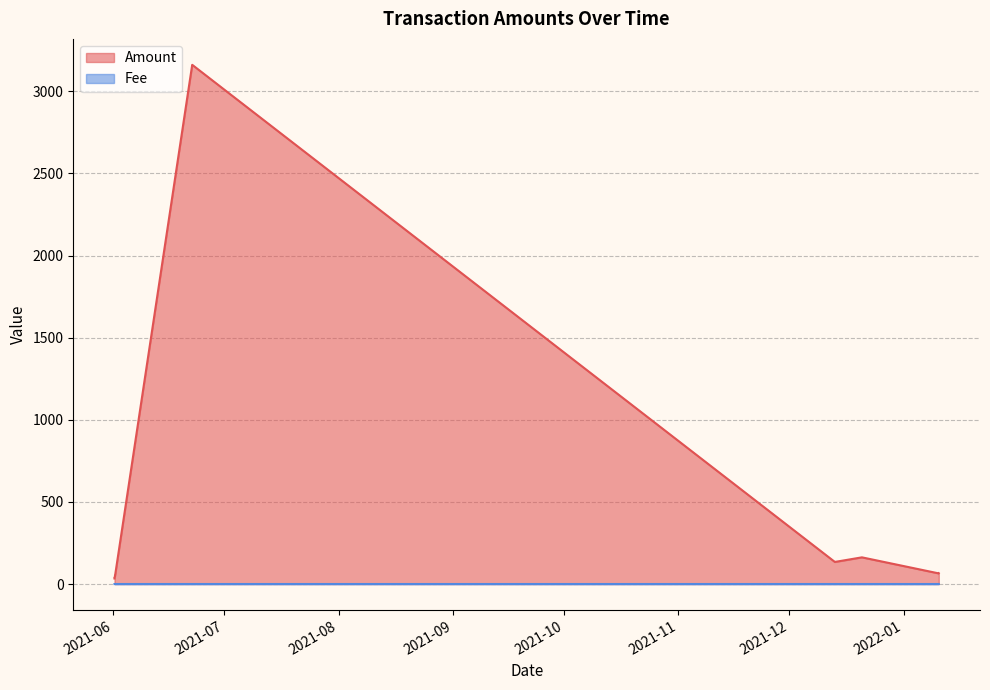

Rank the series by their maximum value, from lowest to highest.

Fee, Amount